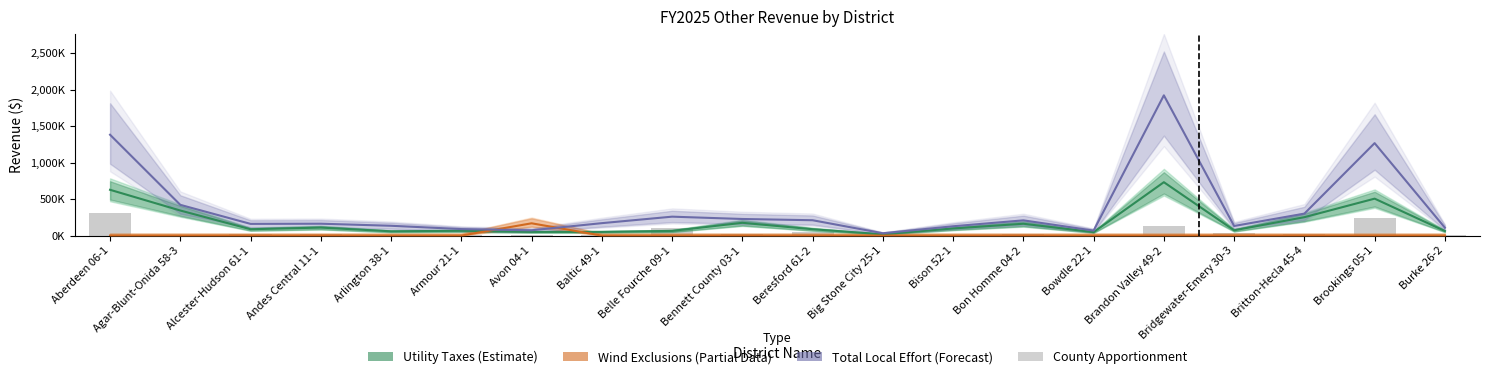

What is the difference between the maximum and minimum values in the Total Local Effort (Forecast) series?

1890482.5